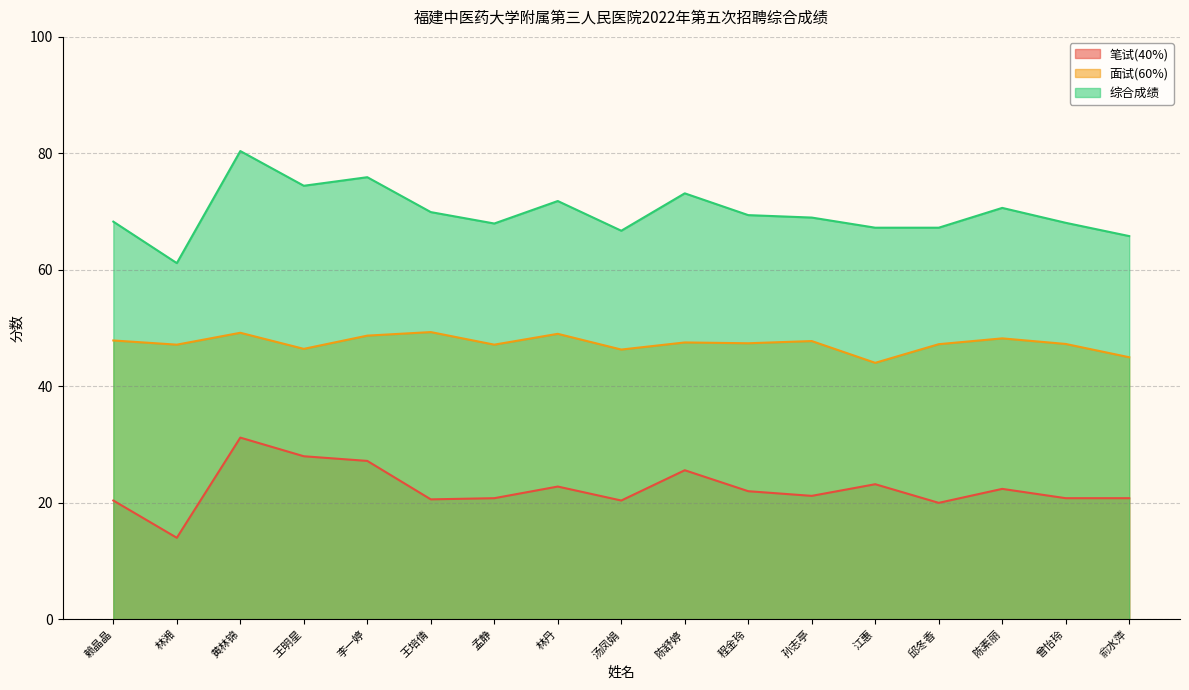

Is the value of 综合成绩 at 江惠 greater than the value of 笔试(40%) at 李一婷?

Yes